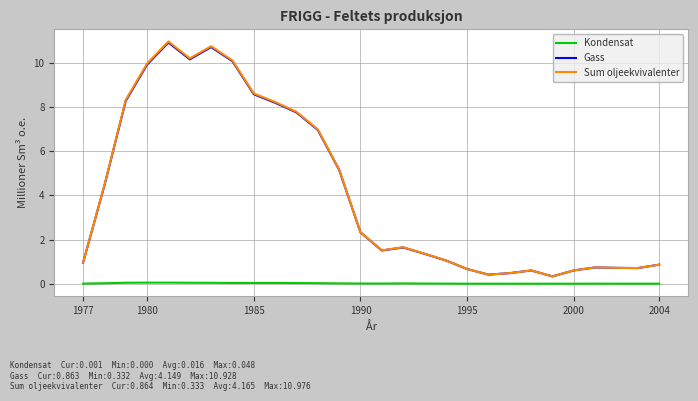

What is the maximum value for Sum oljeekvivalenter?

11.0